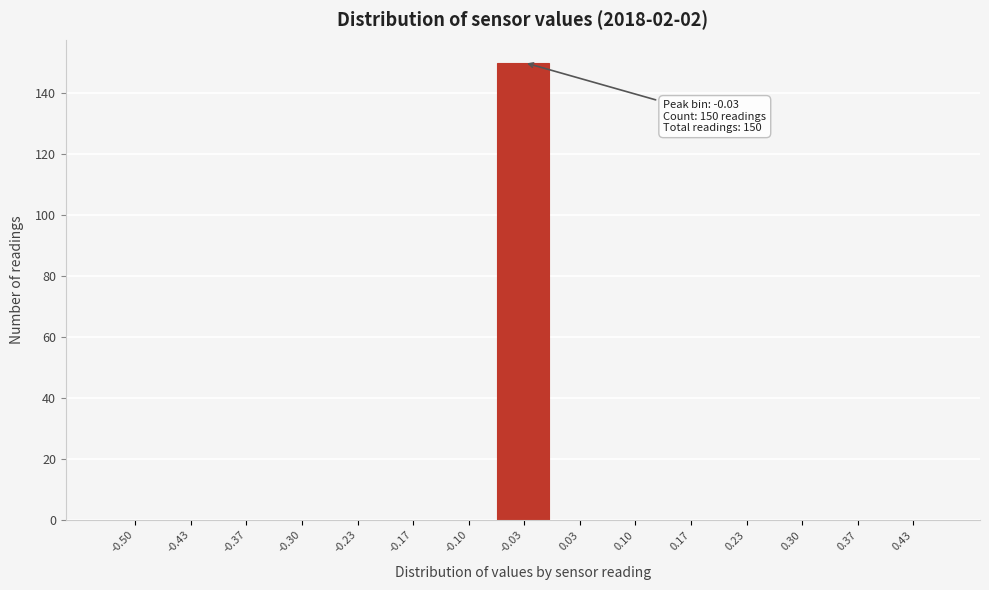

Reading left to right, transcribe all the data shown in this chart.

-0.50=0	-0.43=0	-0.37=0	-0.30=0	-0.23=0	-0.17=0	-0.10=0	-0.03=150	0.03=0	0.10=0	0.17=0	0.23=0	0.30=0	0.37=0	0.43=0